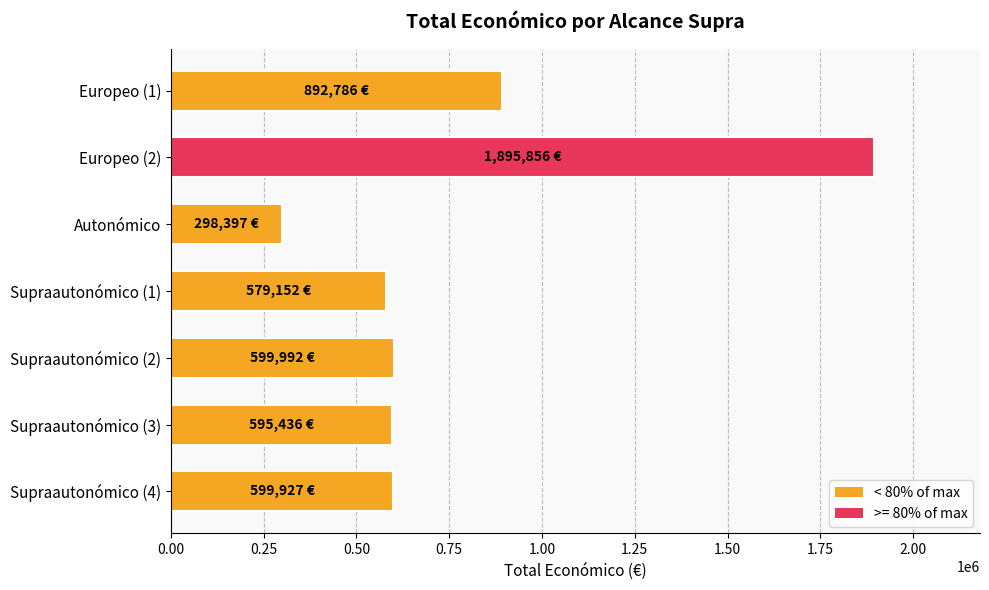

What is the minimum value shown in the chart?

298397